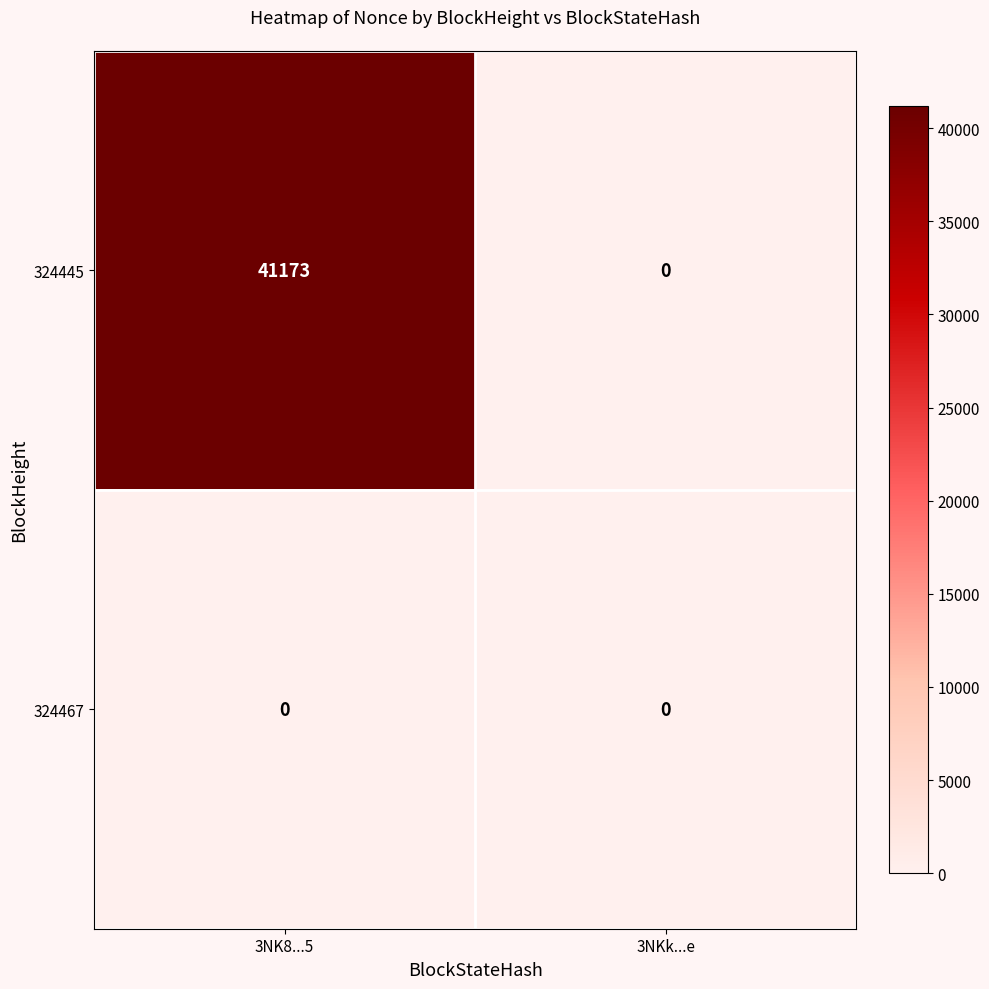

Between 3NK8...5 and 3NKk...e, which series saw the biggest shift?

324445